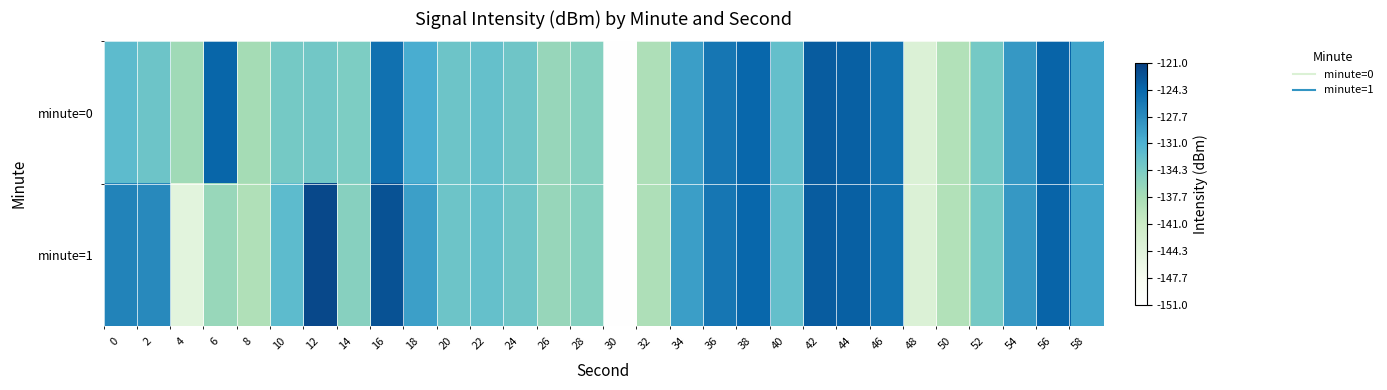

At 10, list the series in order from largest to smallest.

minute=1, minute=0